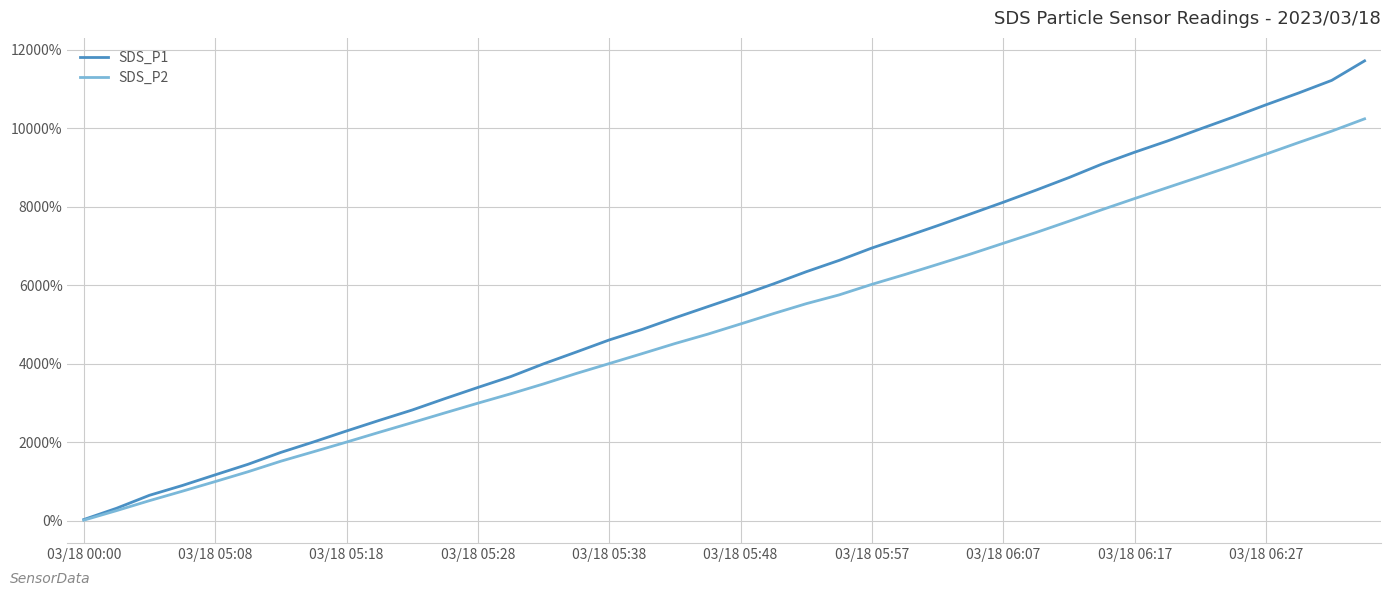

At how many categories does at least one series exceed 4657?

23